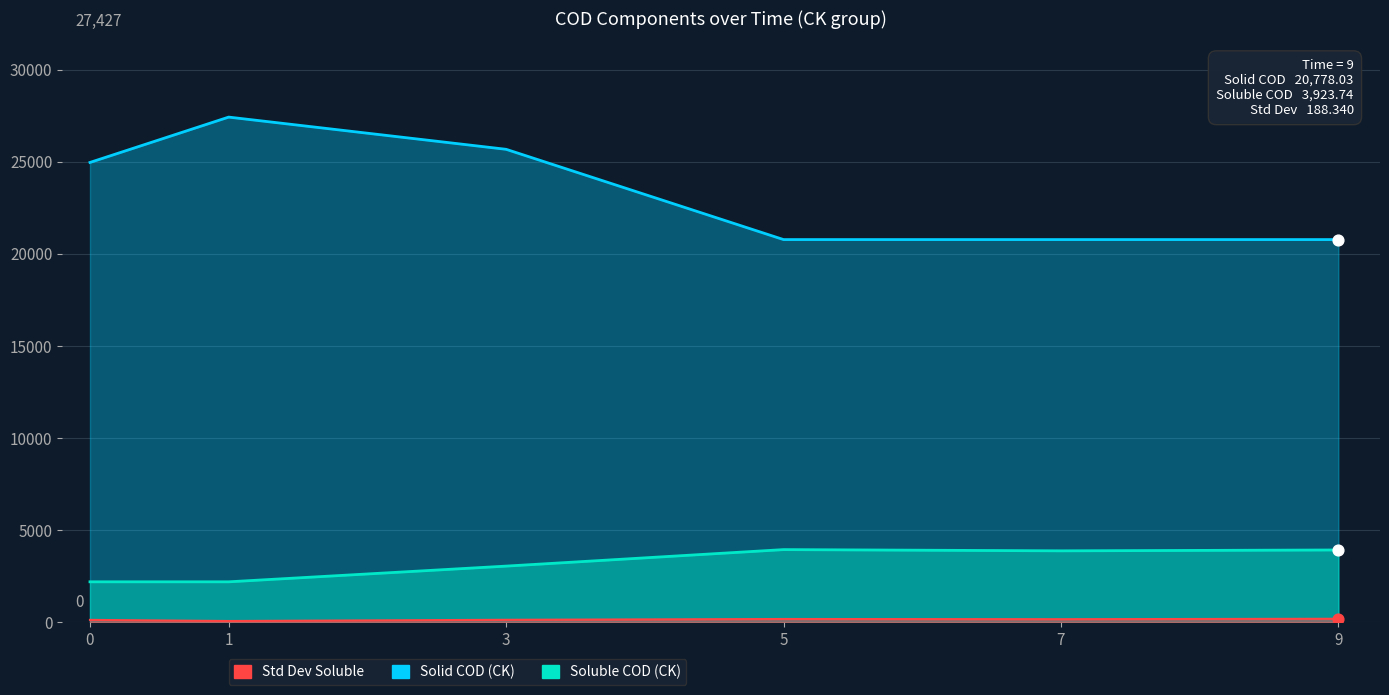

What is the total value across all series at 3?

28859.2